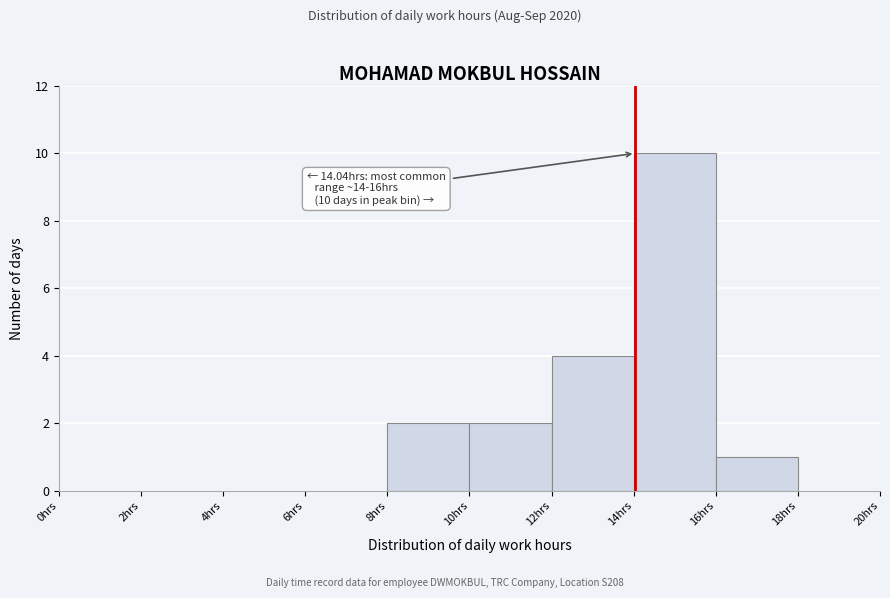

Over which range of the x-axis is the bar tallest?

14 to 16